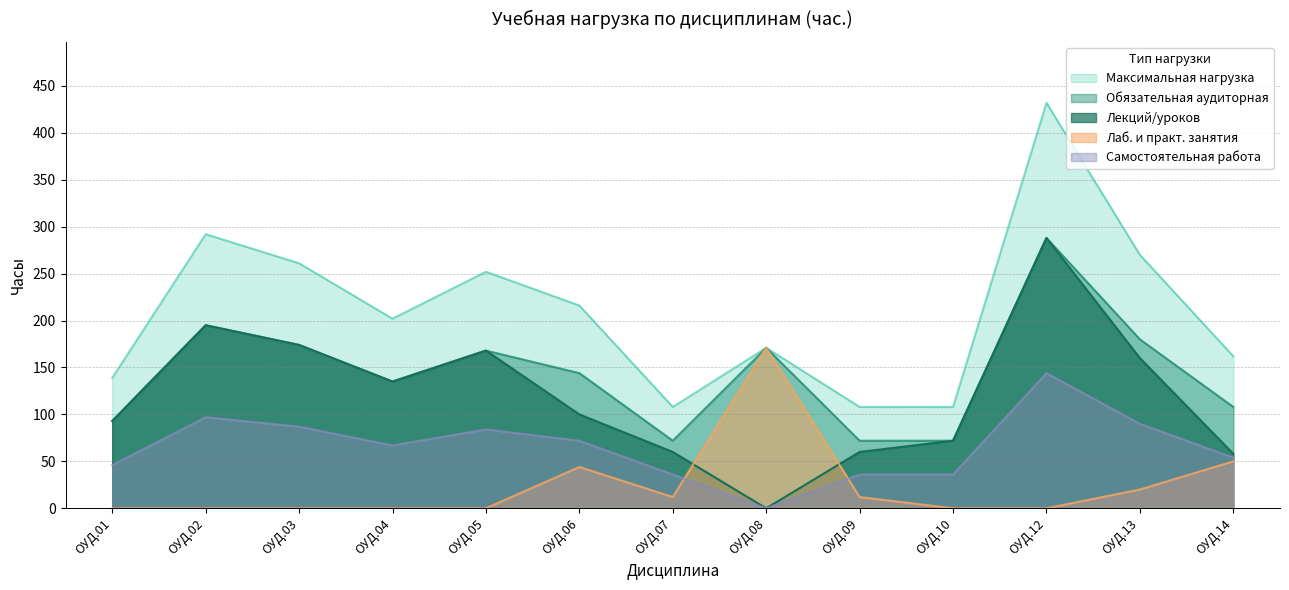

What is the value of the Максимальная нагрузка point at the 2nd from the left?

292